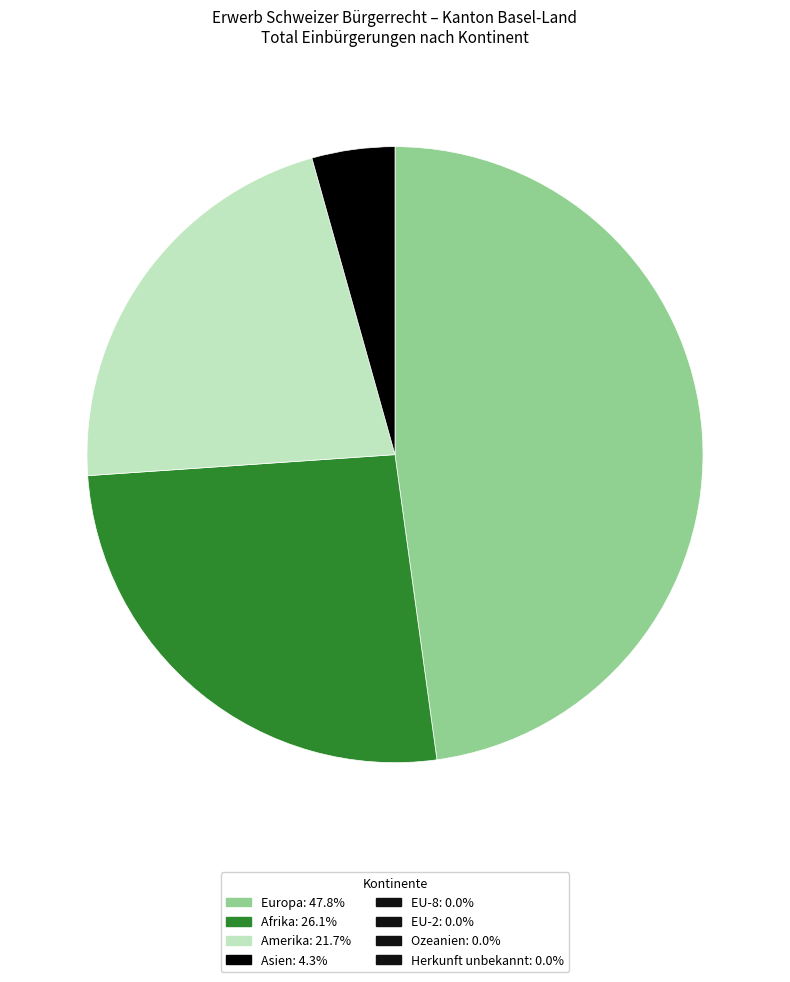

Is there any slice that represents more than half of the pie?

No